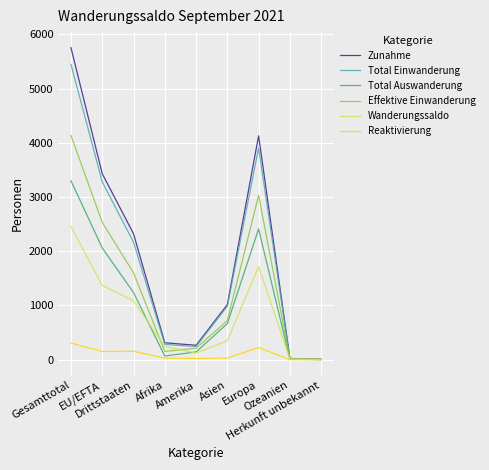

What is the difference between the second highest and second lowest values in the Reaktivierung series?

224